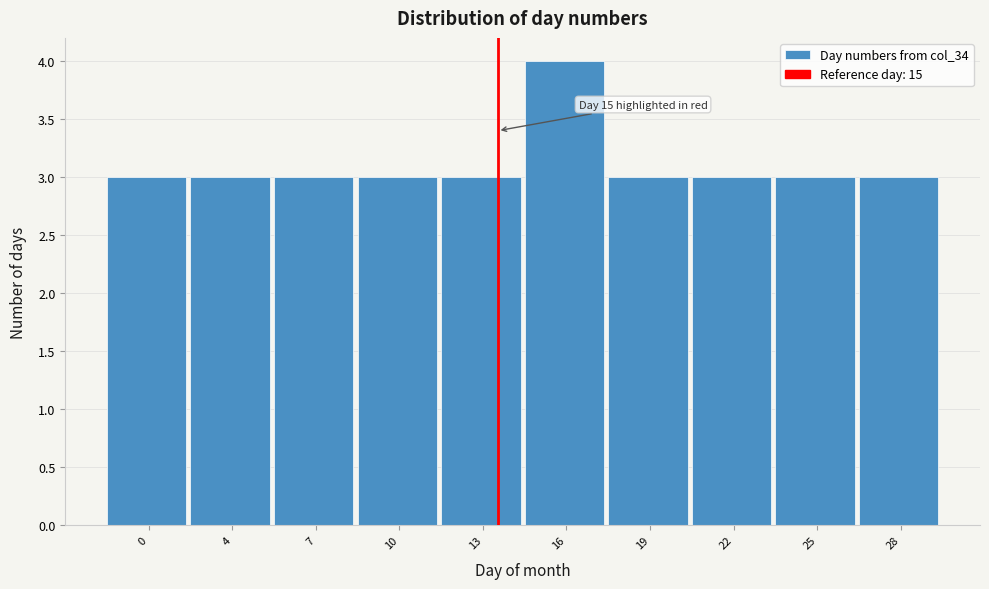

Reading right to left, transcribe all the data shown in this chart.

28=3	25=3	22=3	19=3	16=4	13=3	10=3	7=3	4=3	0=3